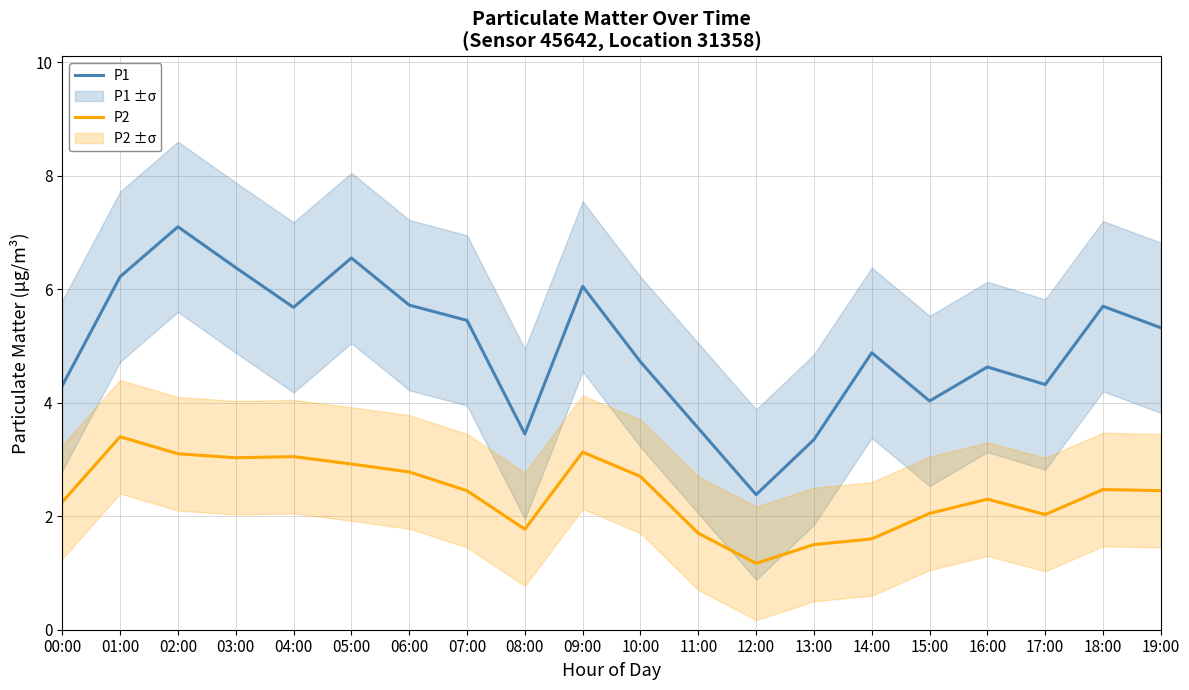

True or false: P1 has a value of 3.7 at 18:00.

False